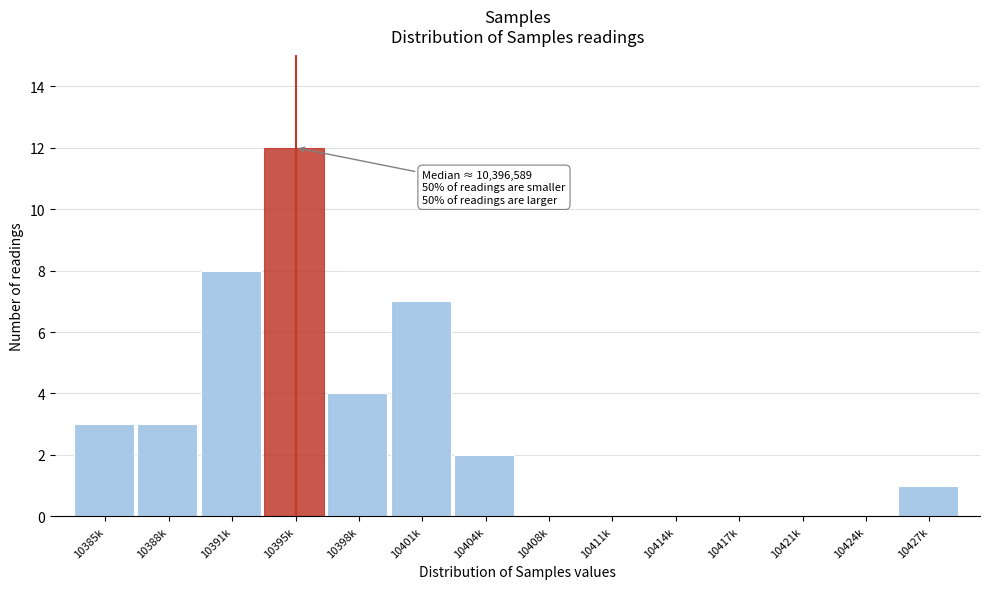

Reading left to right, list all the values displayed in this chart.

10385k=3	10388k=3	10391k=8	10395k=12	10398k=4	10401k=7	10404k=2	10408k=0	10411k=0	10414k=0	10417k=0	10421k=0	10424k=0	10427k=1